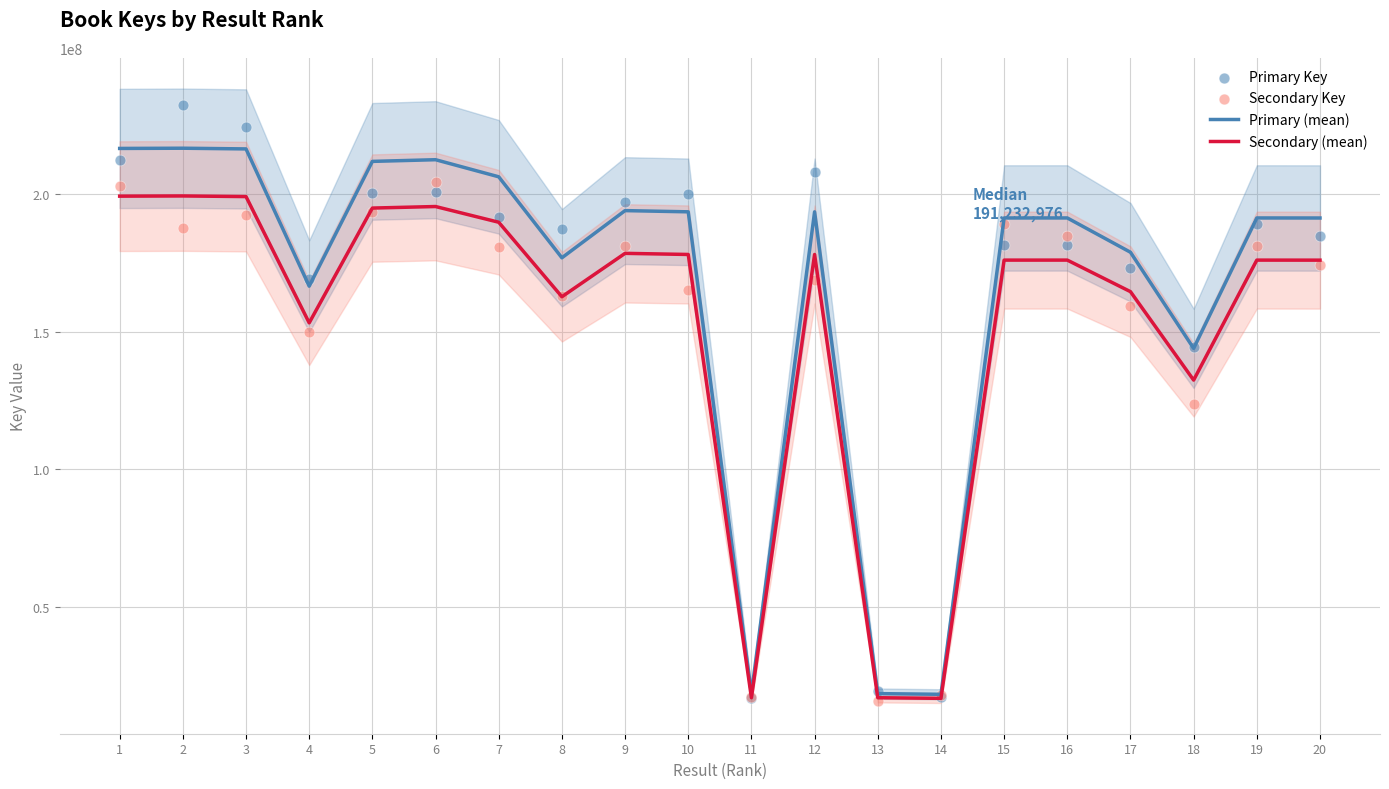

Which series has the largest total across all categories?

Primary (mean)